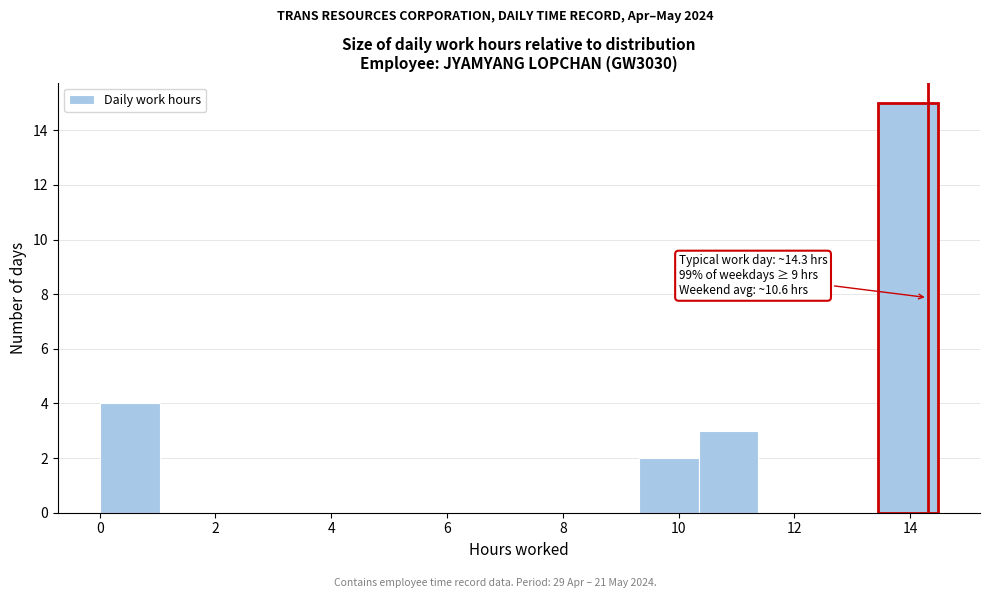

Which range on the x-axis has the tallest bar?

13.4 to 14.4